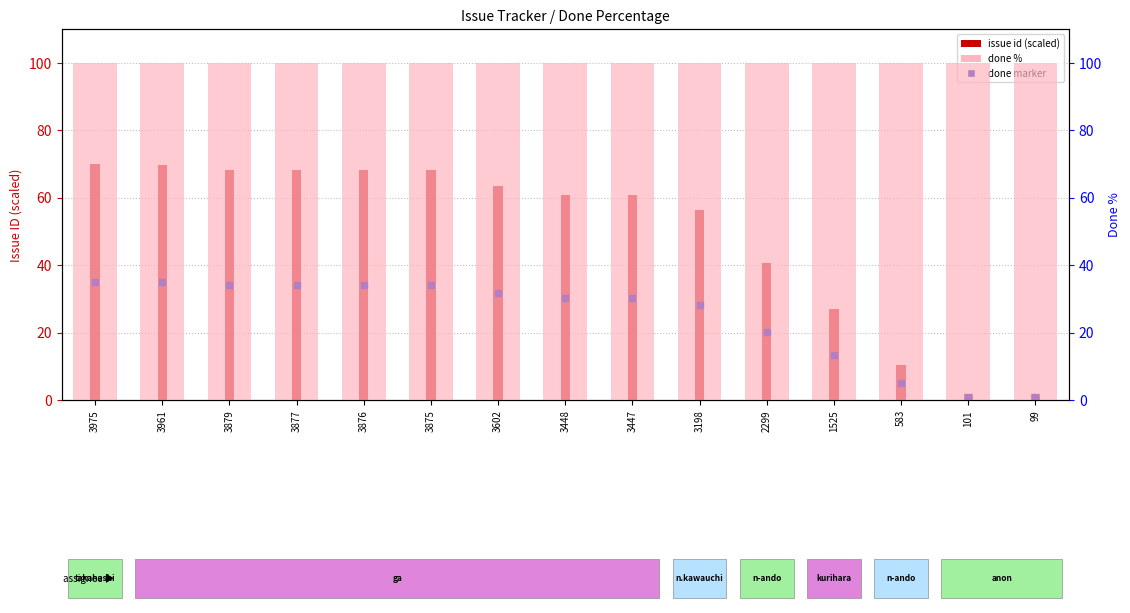

At which category is the sum across all series the highest?

3975